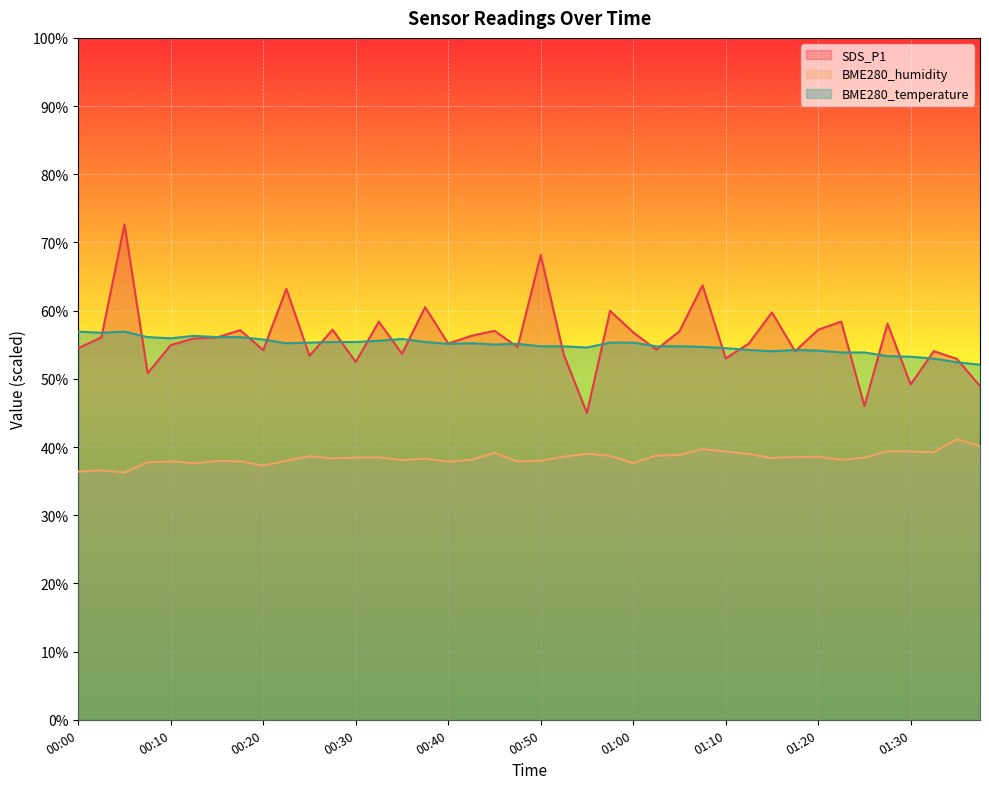

Between 00:00 and 00:40, which series saw the biggest shift?

BME280_temperature